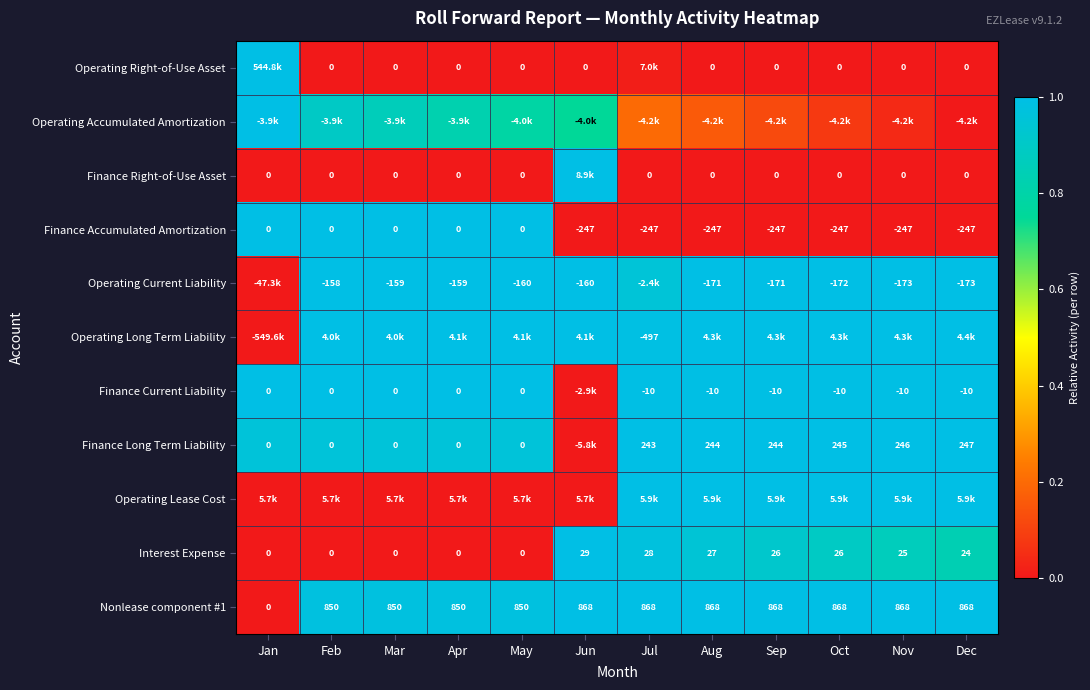

At which label is Interest Expense closest to 14?

Dec